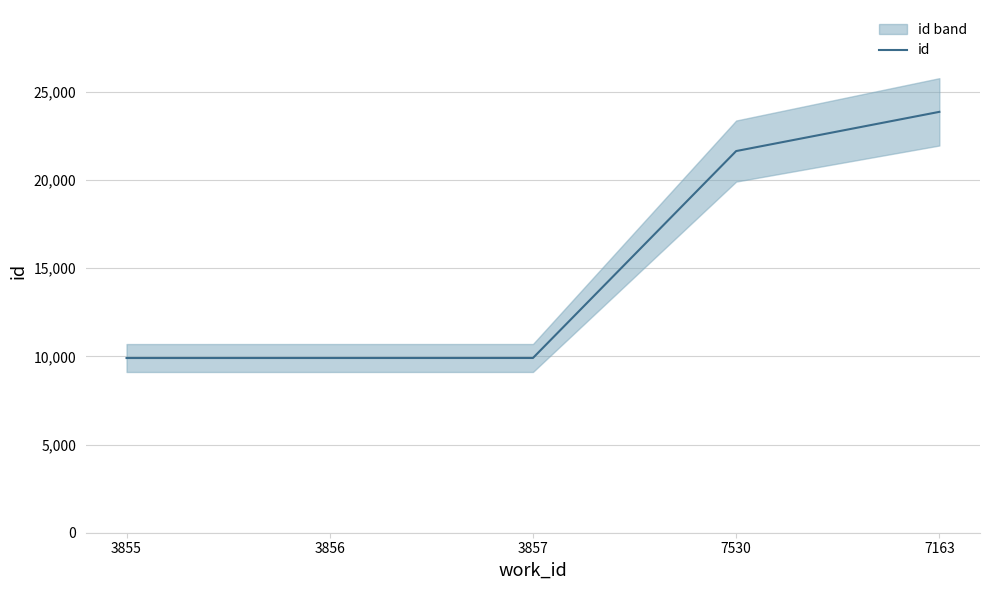

How many distinct data groups are displayed?

1